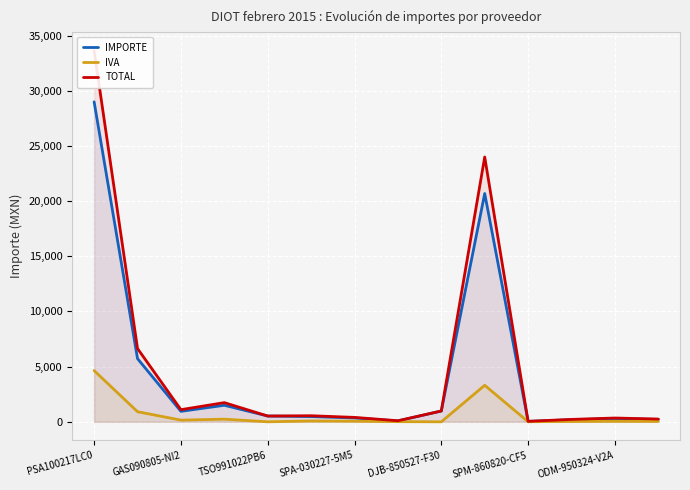

Between SPM-860820-CF5 and 12, which series saw the biggest shift?

TOTAL